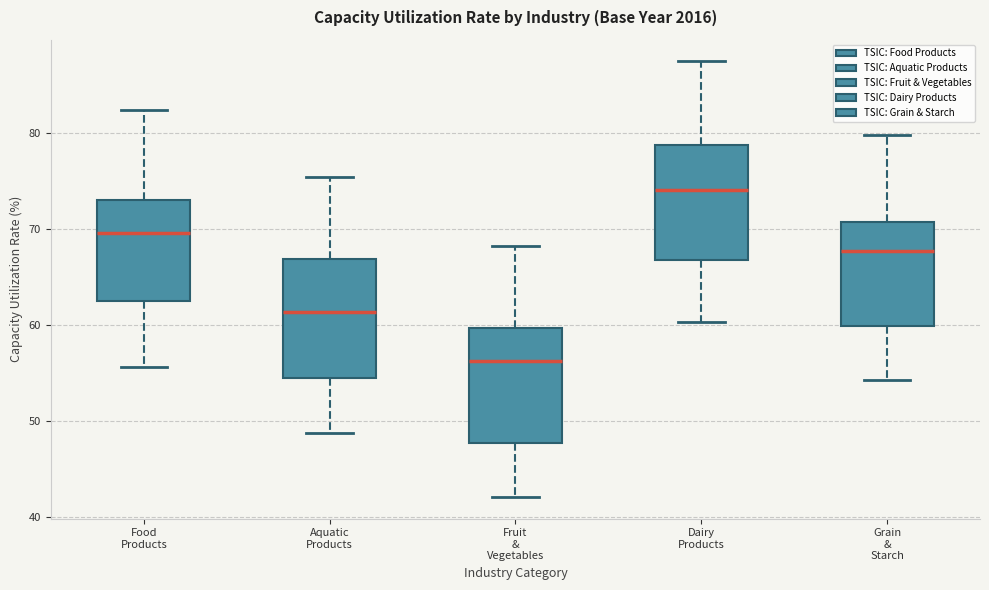

Which box has the lowest median line?

Fruit & Vegetables